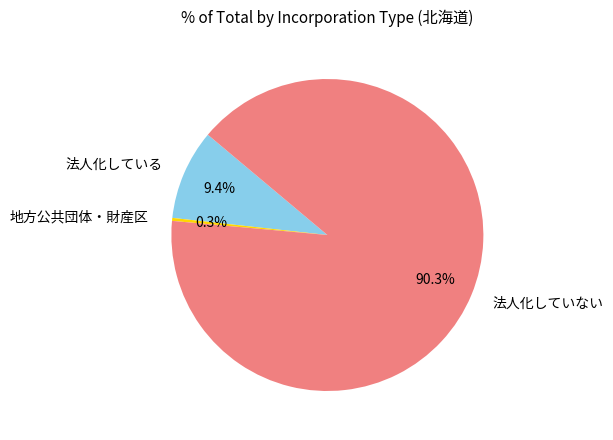

Does 法人化していない represent more than half of the total?

Yes